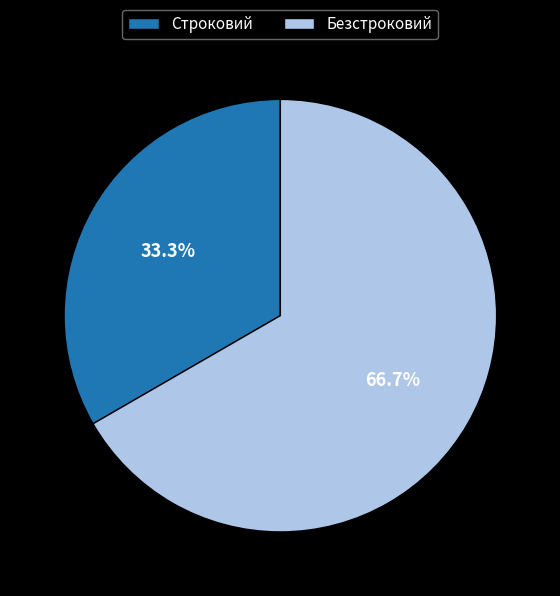

To the nearest percent, what is the combined percentage of Строковий and Безстроковий?

100%